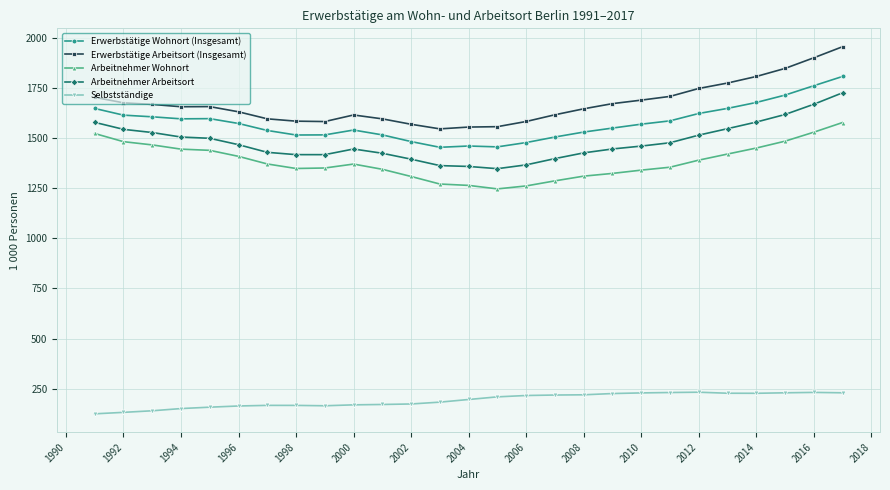

Rank the series by their maximum value, from lowest to highest.

Selbstständige, Arbeitnehmer Wohnort, Arbeitnehmer Arbeitsort, Erwerbstätige Wohnort (Insgesamt), Erwerbstätige Arbeitsort (Insgesamt)